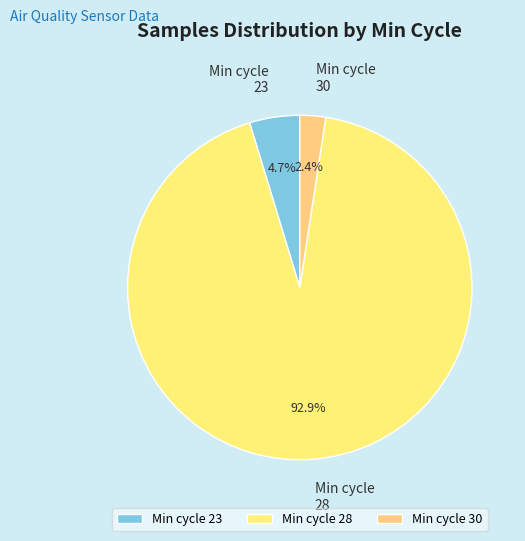

Count the number of slices in the pie.

3